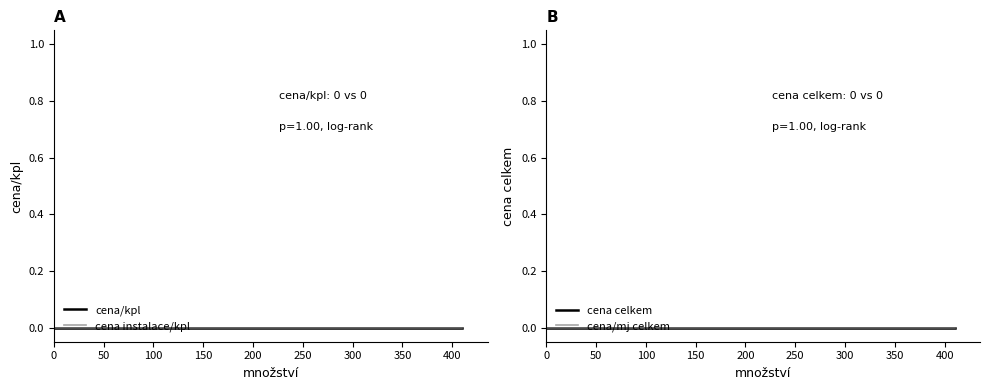

Reading left to right, list all the values displayed in this chart.

množství: 1=1	0=0	1=1	1=1	6=6	1=1	1=1	1=1	1=1	1=1	0=0	1=1	0=0	0=0	5=5	1=1	6=6	1=1	2=2	2=2	1=1	1=1	2=2	2=2	1=1	6=6	0=0	0=0	0=0	15=15	410=410	75=75
cena/kpl: 1=0	0=0	1=0	1=0	6=0	1=0	1=0	1=0	1=0	1=0	0=0	1=0	0=0	0=0	5=0	1=0	6=0	1=0	2=0	2=0	1=0	1=0	2=0	2=0	1=0	6=0	0=0	0=0	0=0	15=0	410=0	75=0
cena instalace/kpl: 1=0	0=0	1=0	1=0	6=0	1=0	1=0	1=0	1=0	1=0	0=0	1=0	0=0	0=0	5=0	1=0	6=0	1=0	2=0	2=0	1=0	1=0	2=0	2=0	1=0	6=0	0=0	0=0	0=0	15=0	410=0	75=0
cena celkem: 1=0	0=0	1=0	1=0	6=0	1=0	1=0	1=0	1=0	1=0	0=0	1=0	0=0	0=0	5=0	1=0	6=0	1=0	2=0	2=0	1=0	1=0	2=0	2=0	1=0	6=0	0=0	0=0	0=0	15=0	410=0	75=0
cena/mj celkem: 1=0	0=0	1=0	1=0	6=0	1=0	1=0	1=0	1=0	1=0	0=0	1=0	0=0	0=0	5=0	1=0	6=0	1=0	2=0	2=0	1=0	1=0	2=0	2=0	1=0	6=0	0=0	0=0	0=0	15=0	410=0	75=0